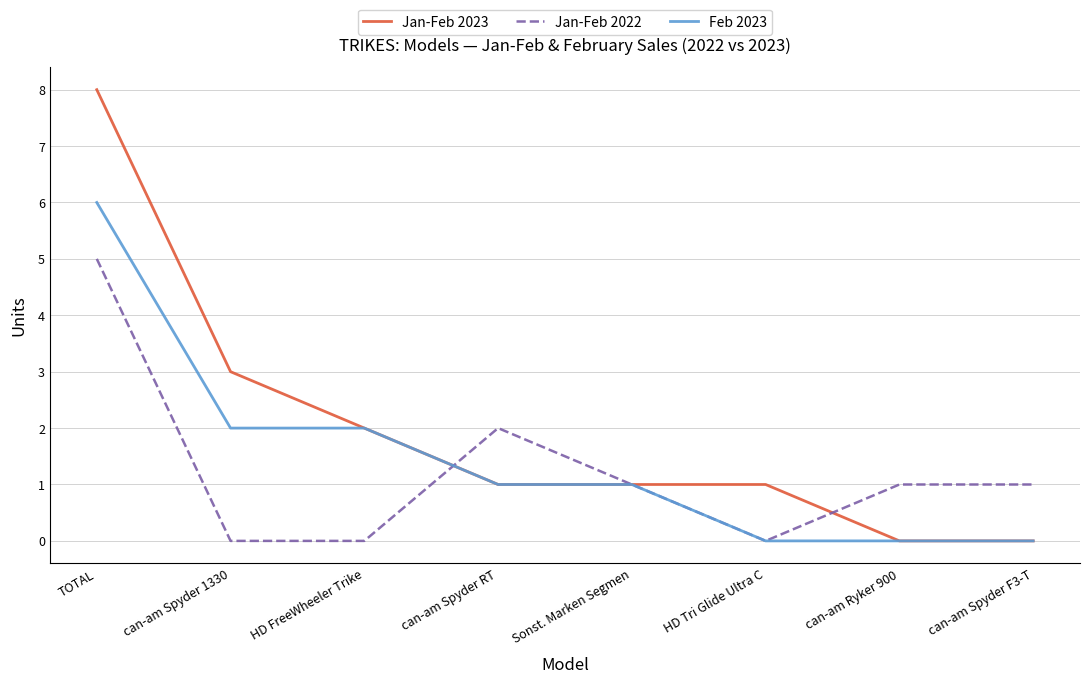

What are all the series names shown in the legend?

Jan-Feb 2023, Jan-Feb 2022, Feb 2023